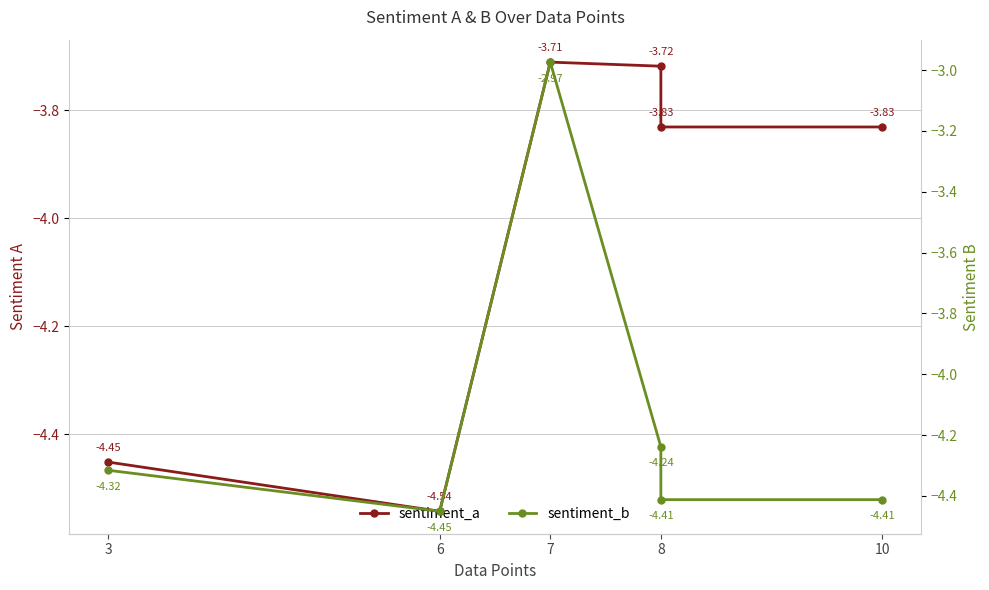

What is the sum of all sentiment_a values?

-24.1